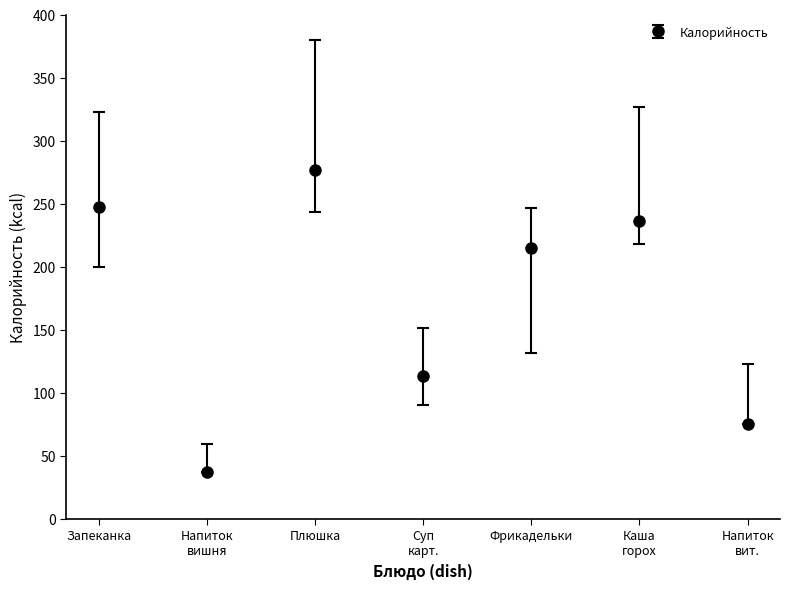

What is the difference between the second highest and second lowest values?

172.5